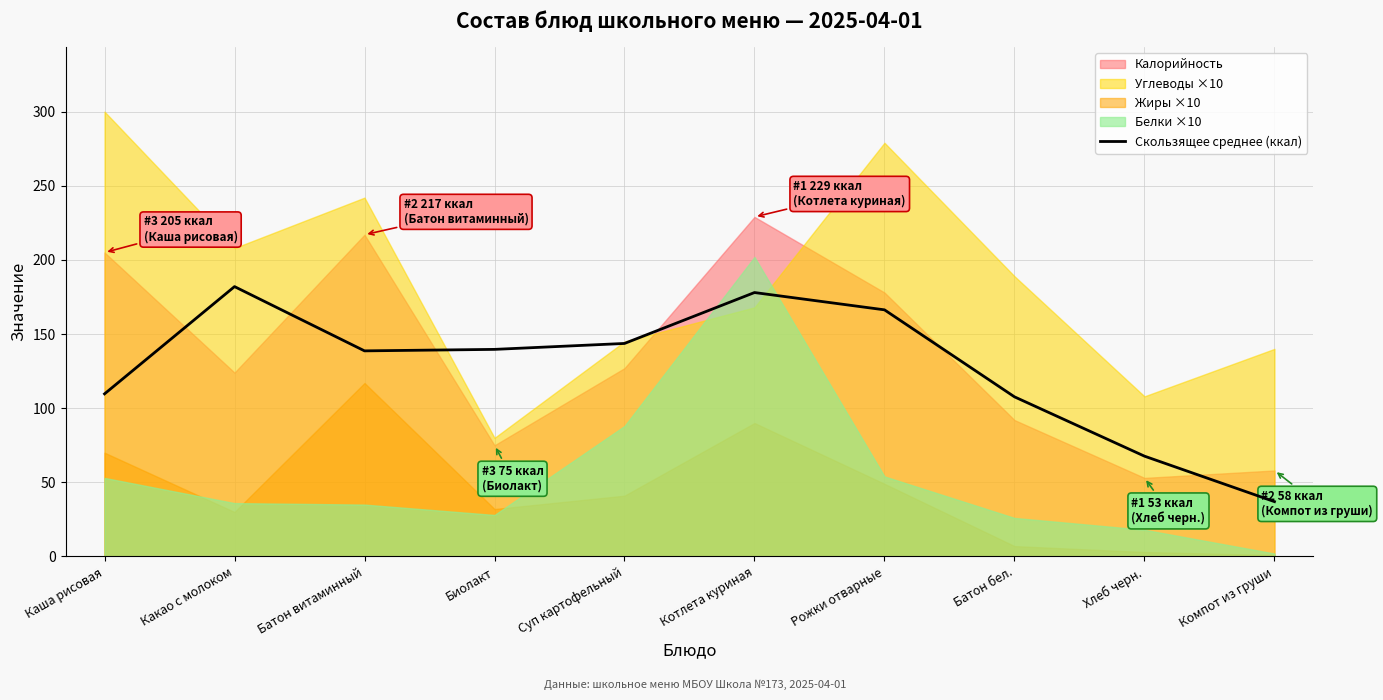

What is the difference between the values at Суп картофельный and Биолакт?

4.0